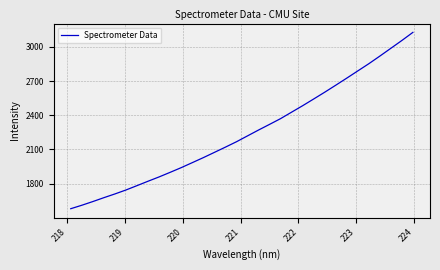

What is the minimum value shown in the chart?

1579.8